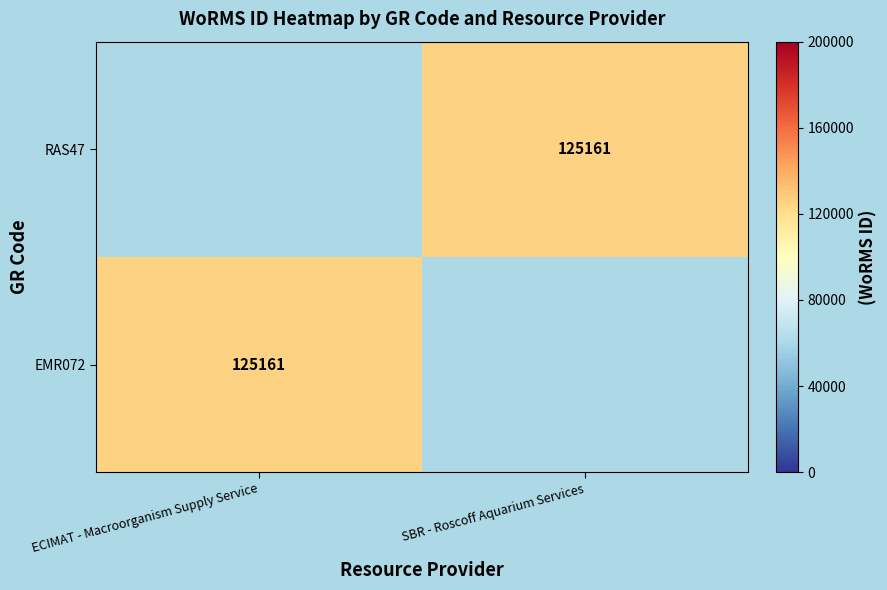

Is it true that EMR072 equals 181987 at ECIMAT - Macroorganism Supply Service?

False